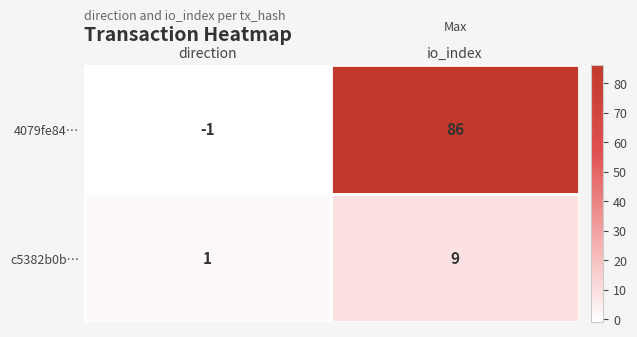

What is the sum of the c5382b0b… values at io_index and direction?

10